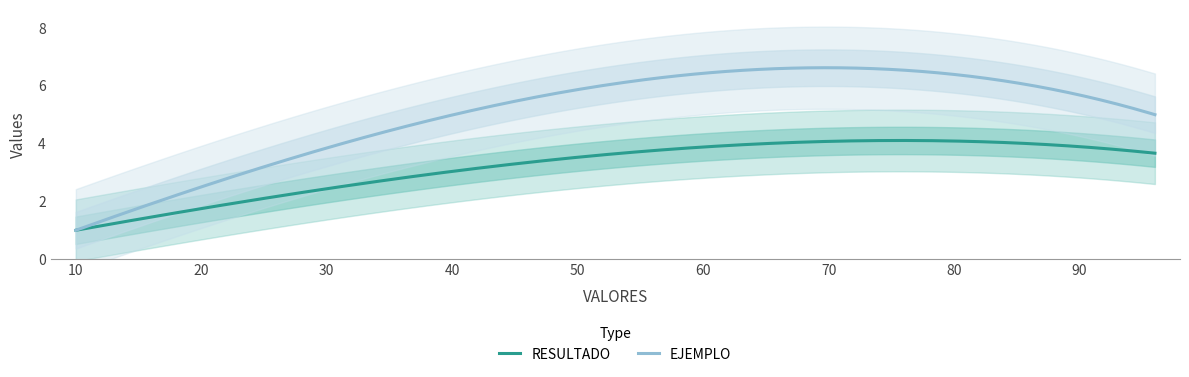

What are all the series names shown in the legend?

RESULTADO, EJEMPLO